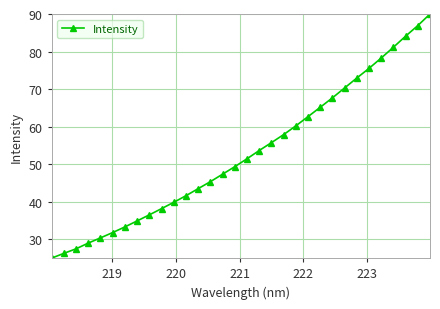

What is the sum of all values?

1693.8